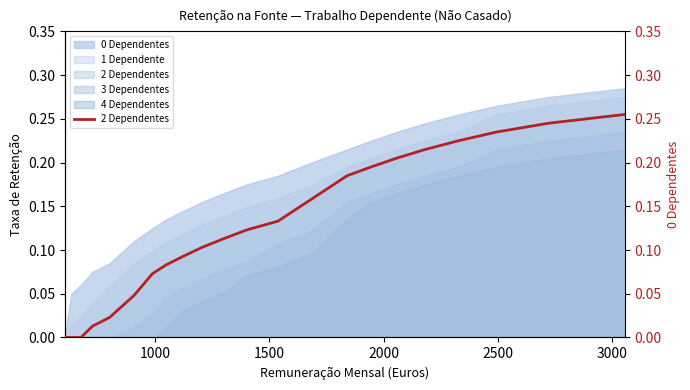

How many values exceed 0?

19